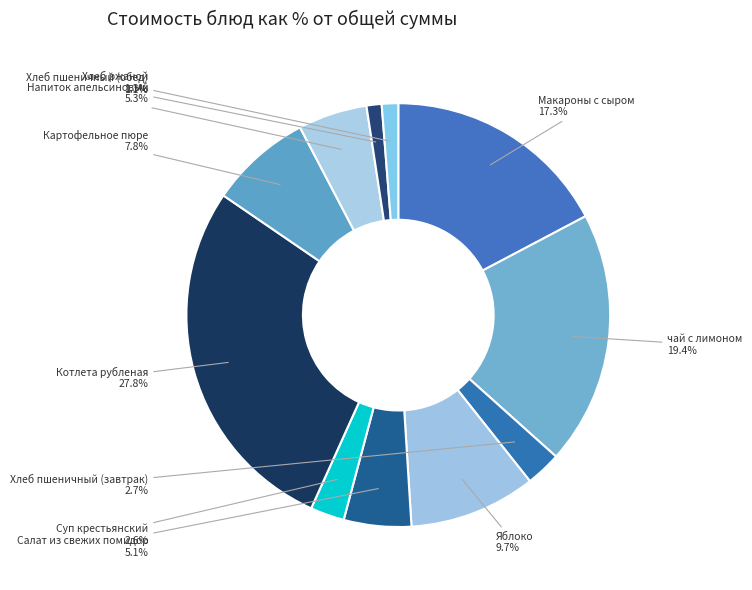

Is it true that Напиток апельсиновый is 16% of the pie?

False